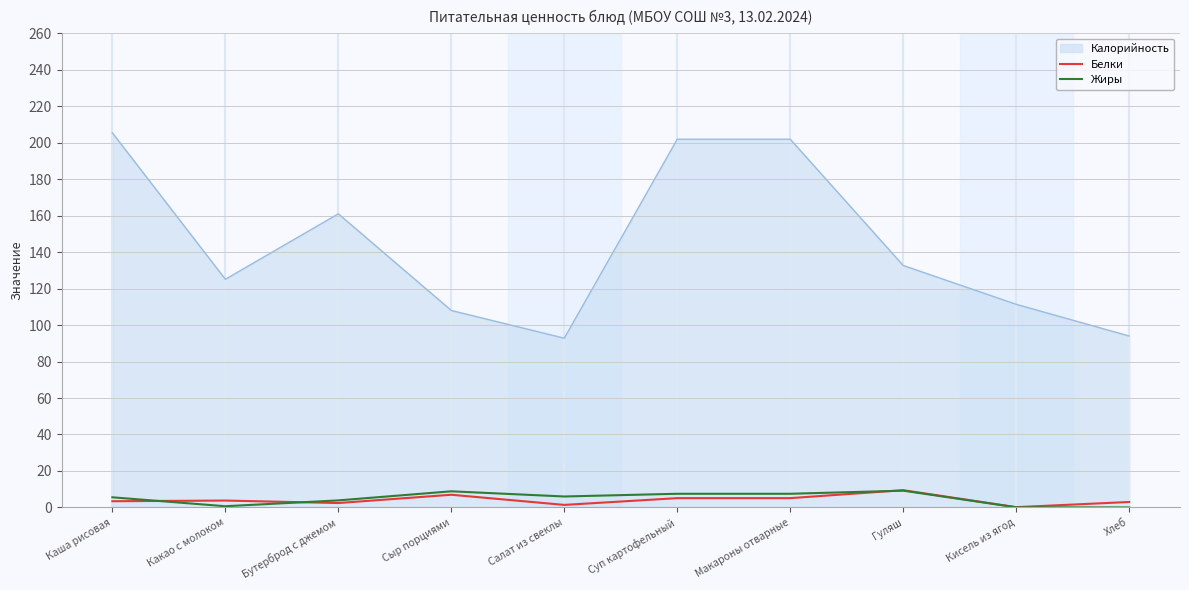

What is the difference between the highest and lowest values at Сыр порциями?

101.0